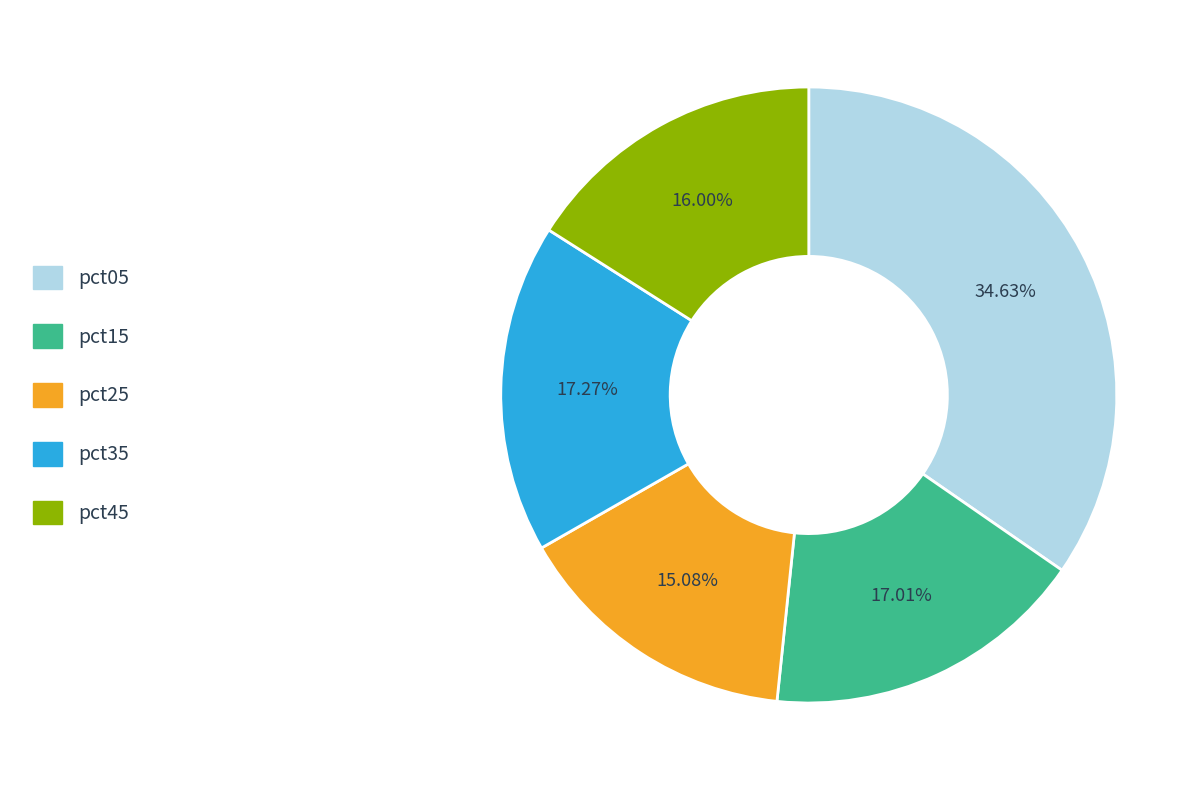

Which category has the smallest portion of the pie?

pct25